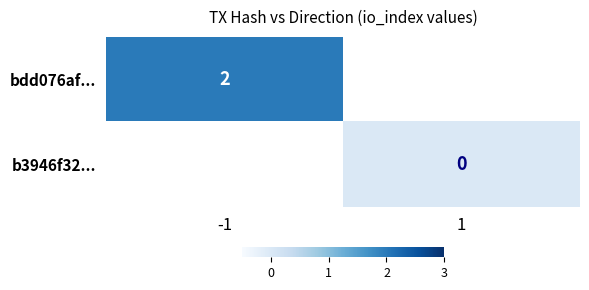

True or false: bdd076af... has a value of 3 at -1.

False